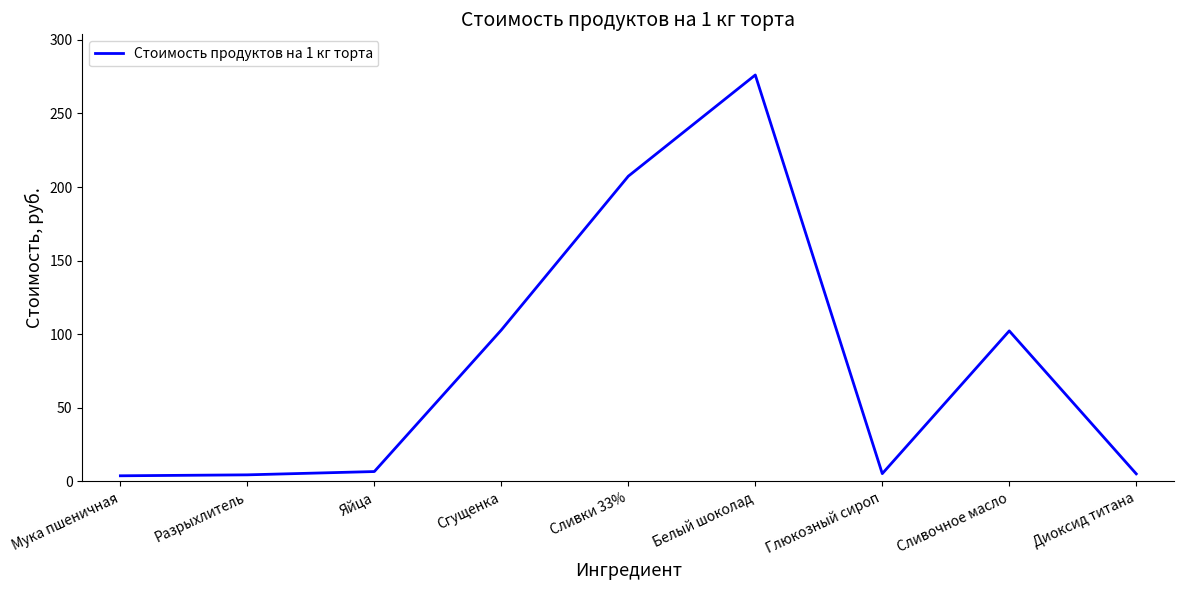

Does the chart have visible grid lines?

No